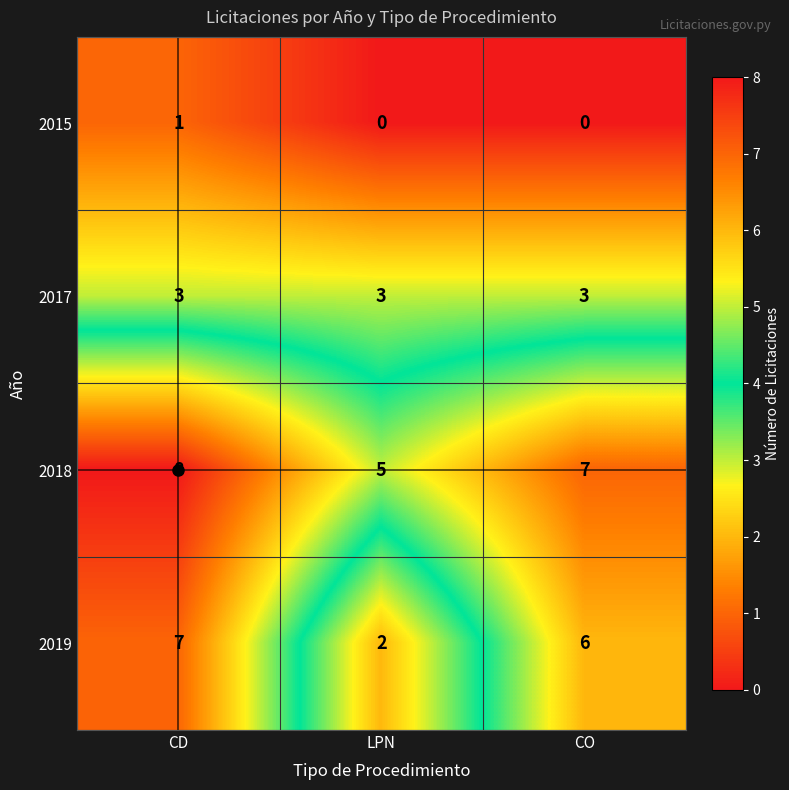

What is the greatest value displayed?

8